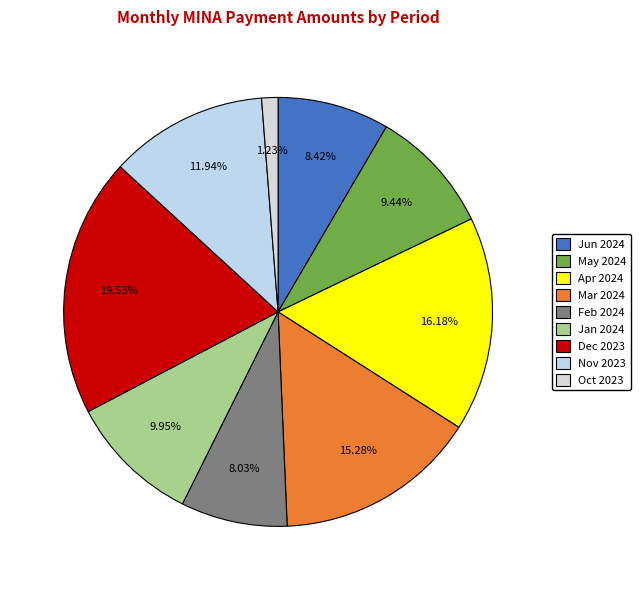

What is the largest slice in the pie chart?

Dec 2023